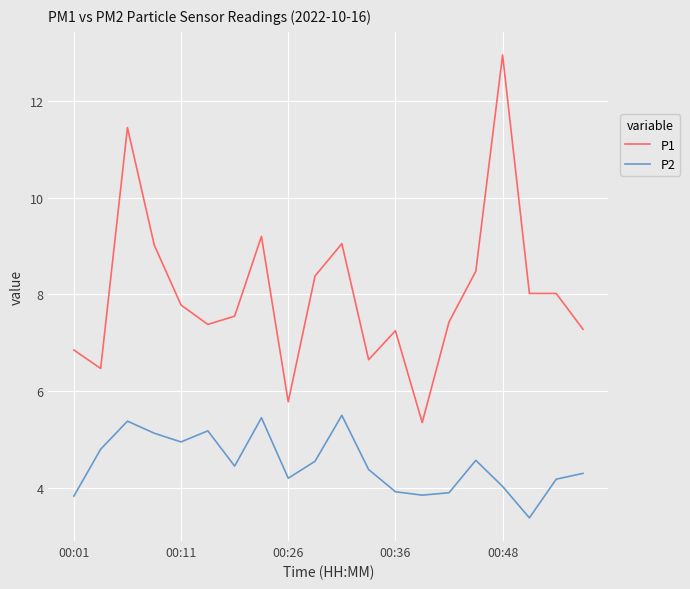

Rank the series by their average value, from highest to lowest.

P1, P2